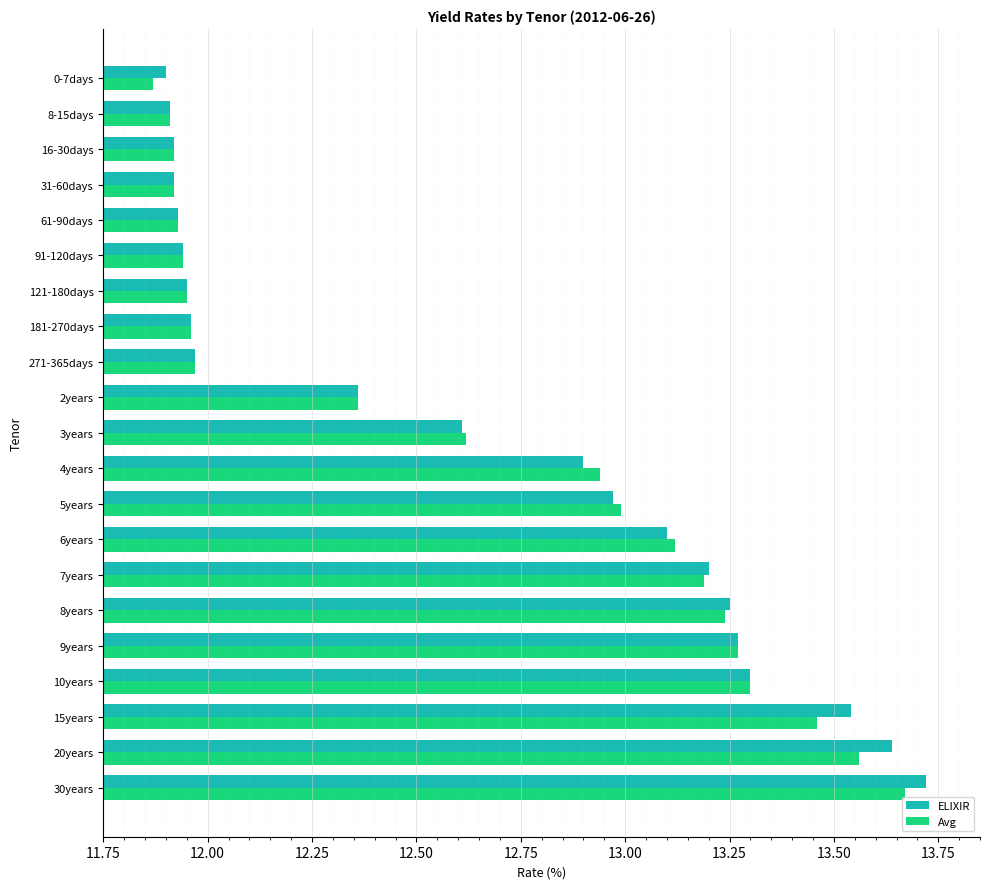

At how many categories does at least one series exceed 12?

12